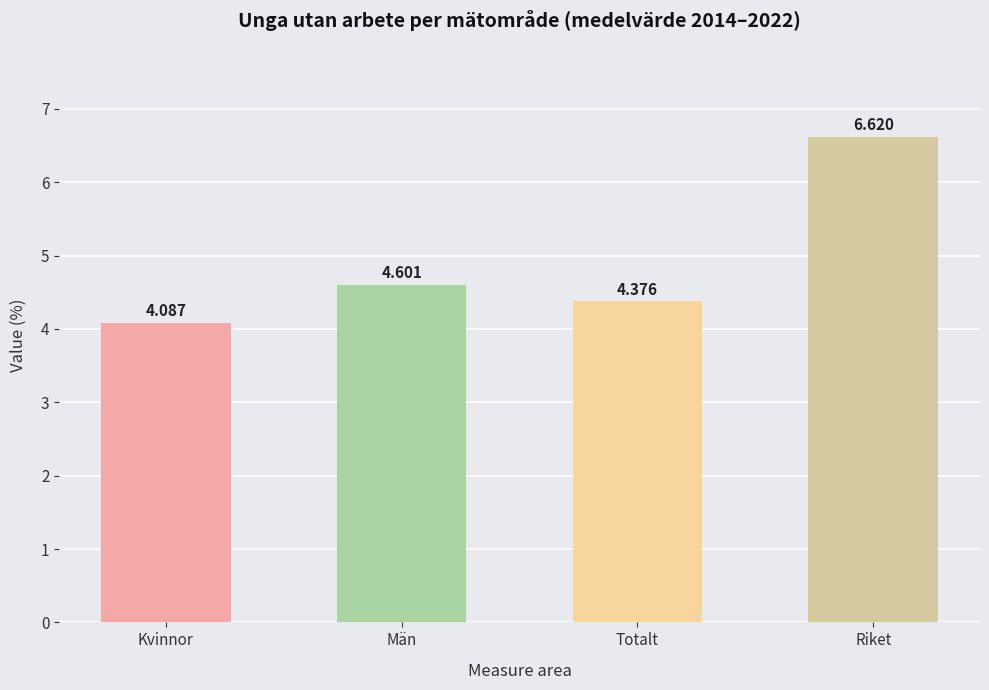

Which category has the highest value across all series?

Riket